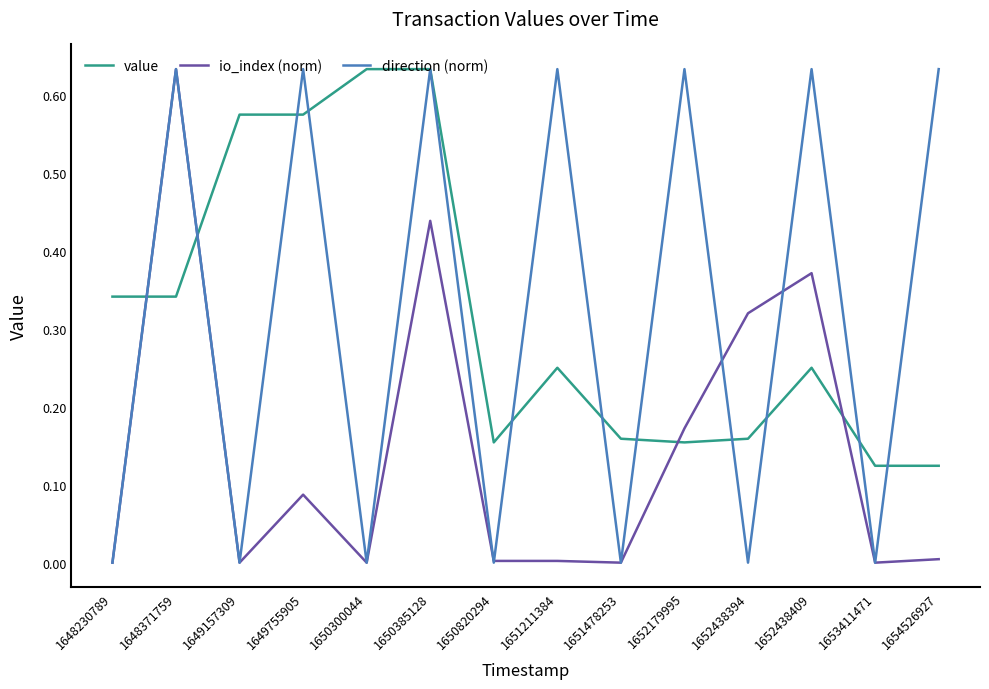

Is it true that io_index (norm) equals 0.0 at 1649157309?

True